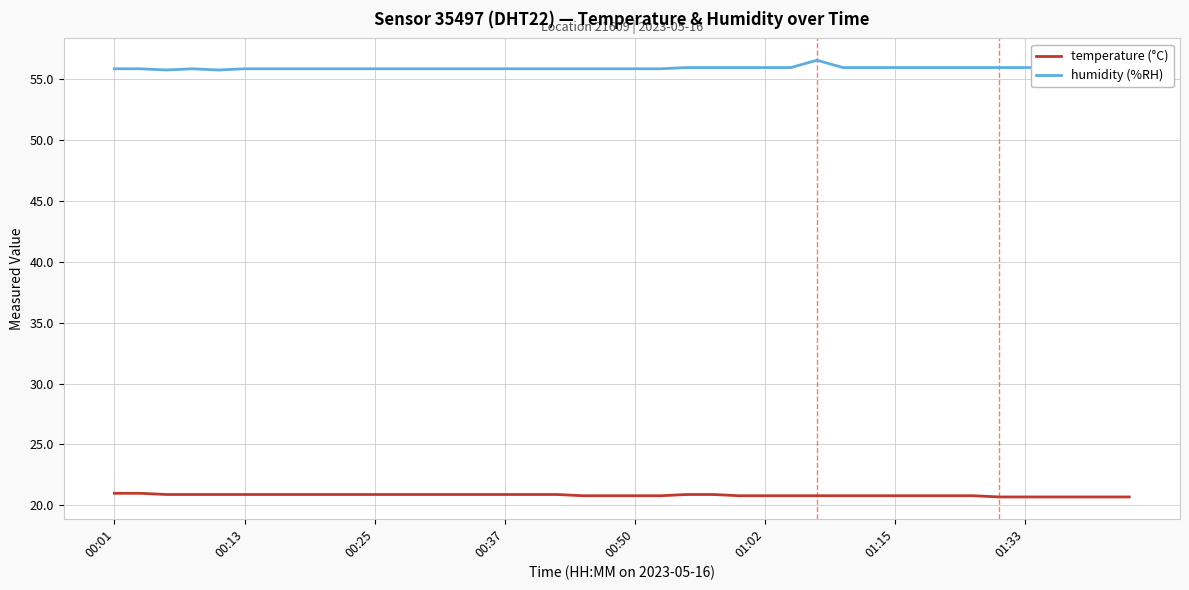

Which series has the largest total across all categories?

humidity (%RH)